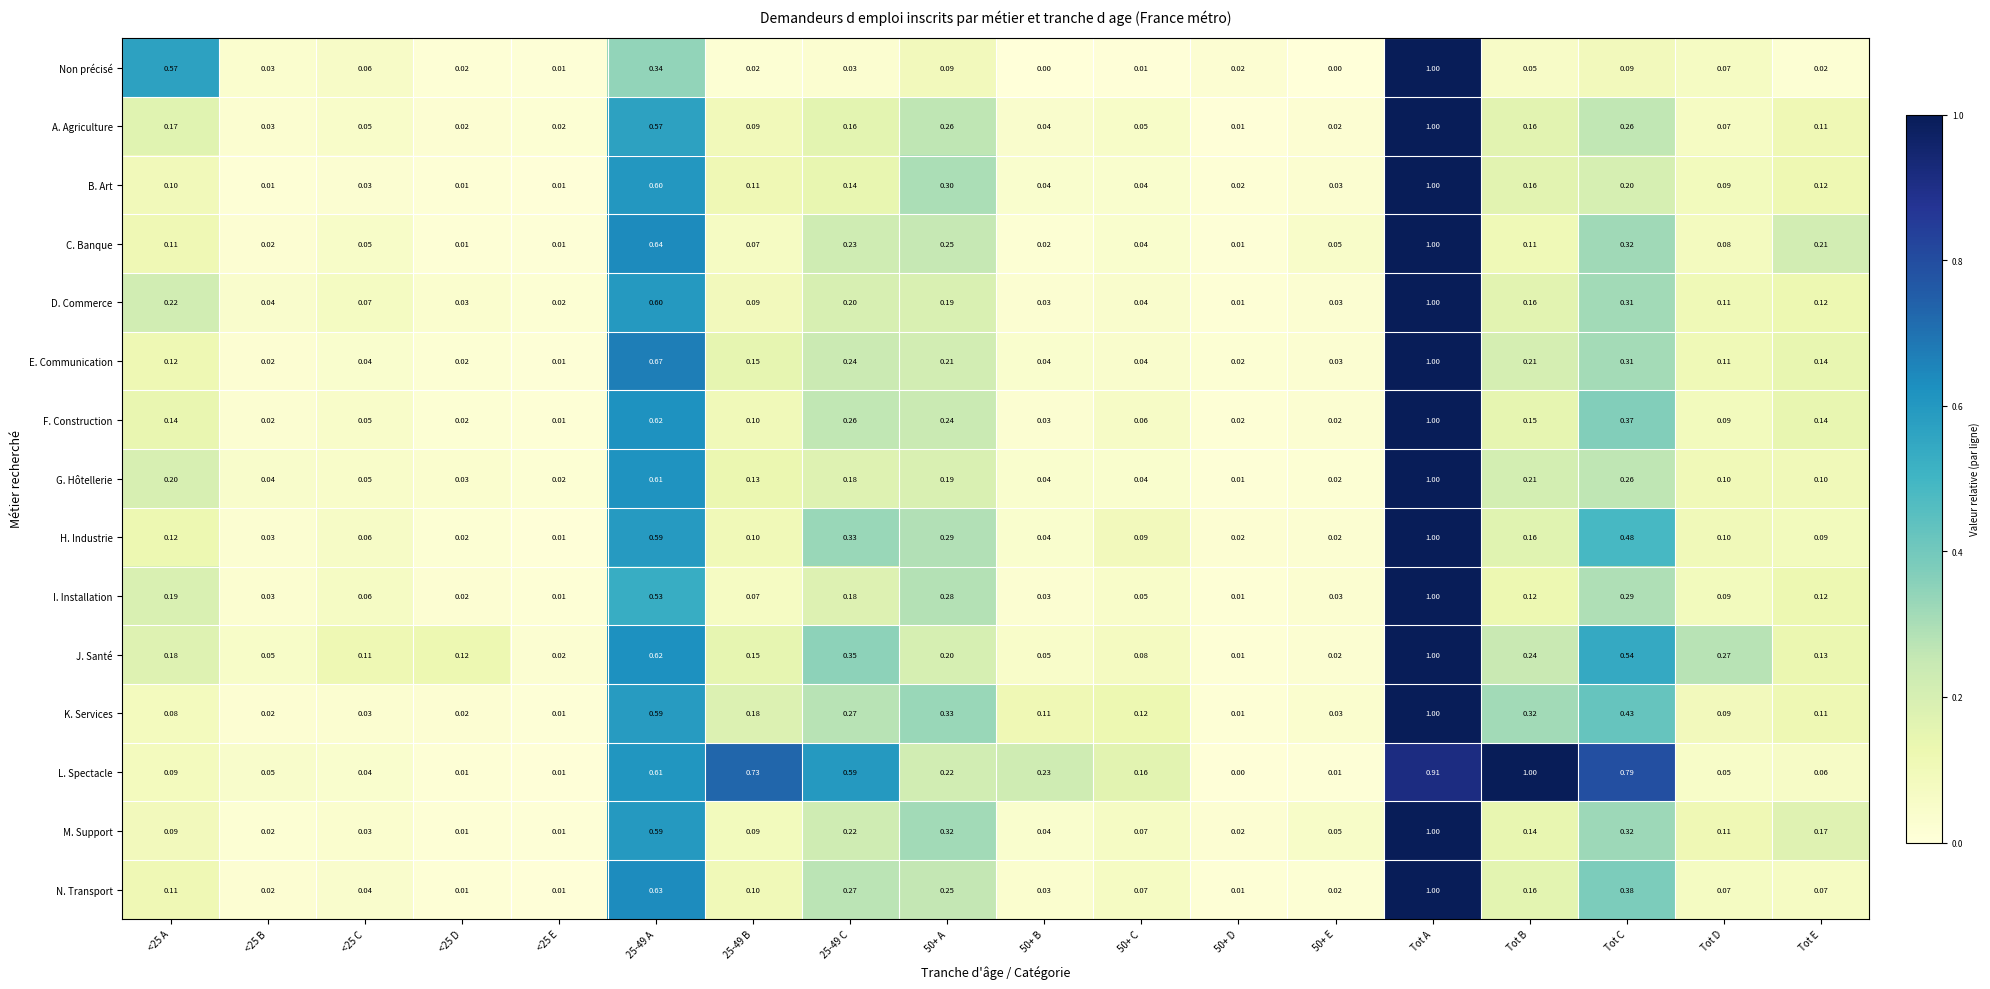

Is the value of M. Support at 25-49 B greater than the value of B. Art at <25 E?

Yes